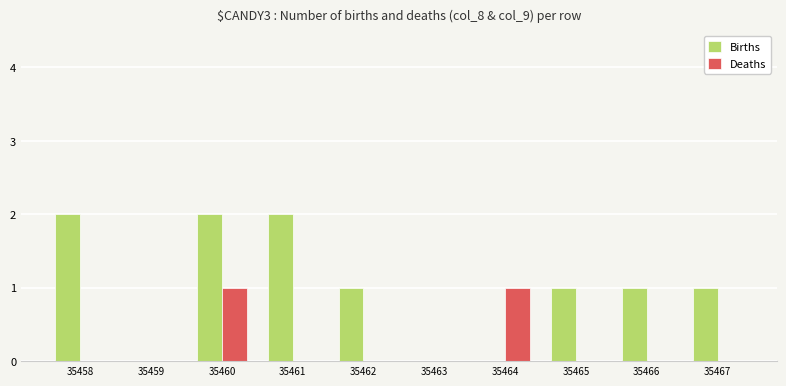

What is the sum of the Births values at 35458 and 35465?

3